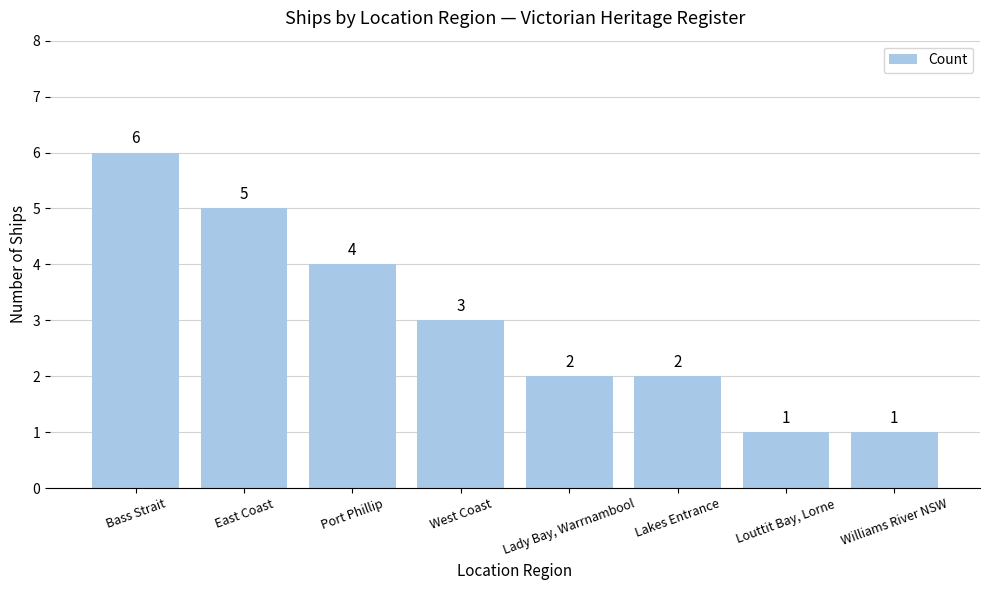

Are the bars grouped side by side (vs. stacked)?

No